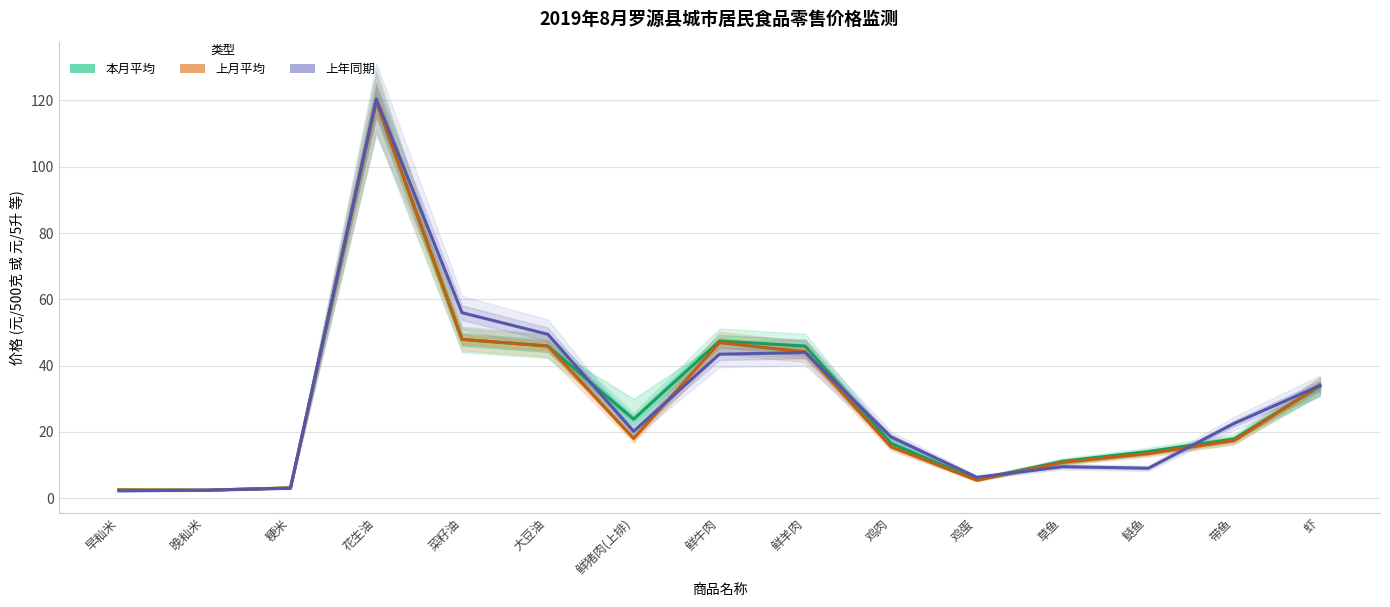

The 上月平均 series shows 31.1 at 大豆油. True or false?

False